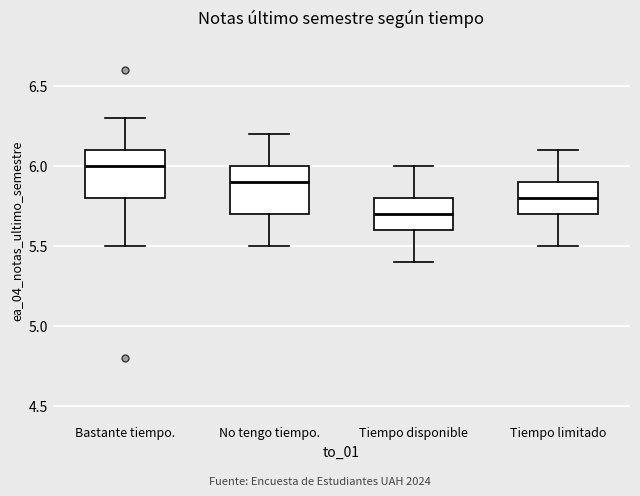

Which box's median line is the highest?

Bastante tiempo.